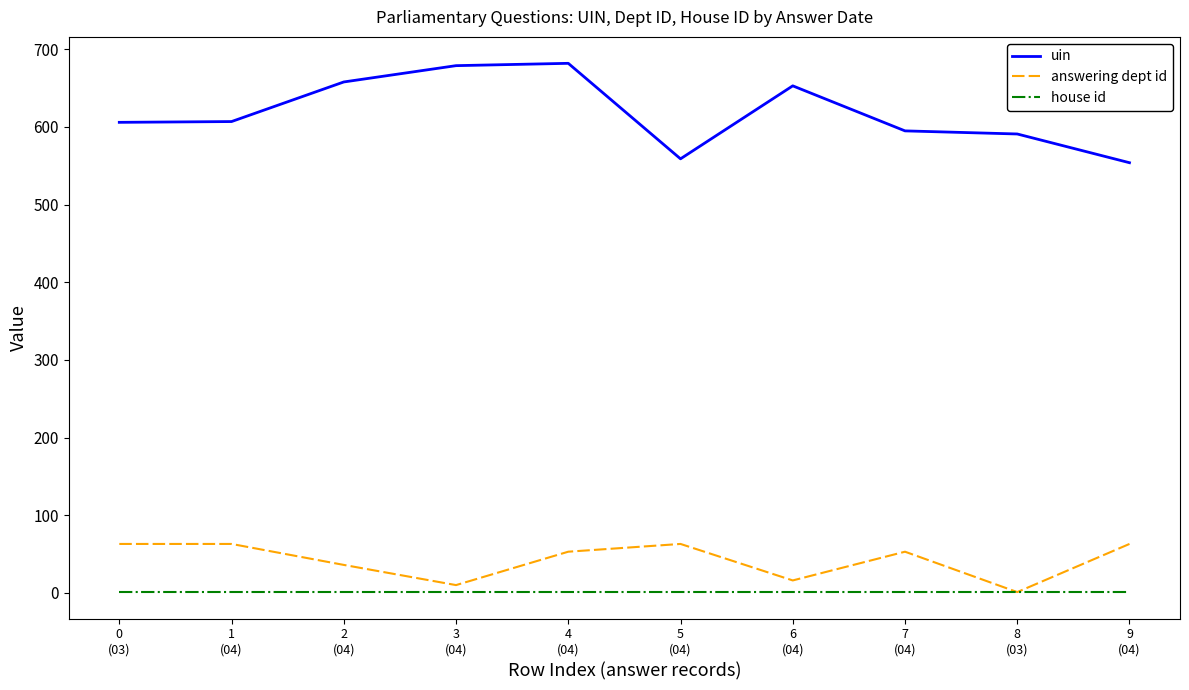

What is the minimum value shown in the chart?

1